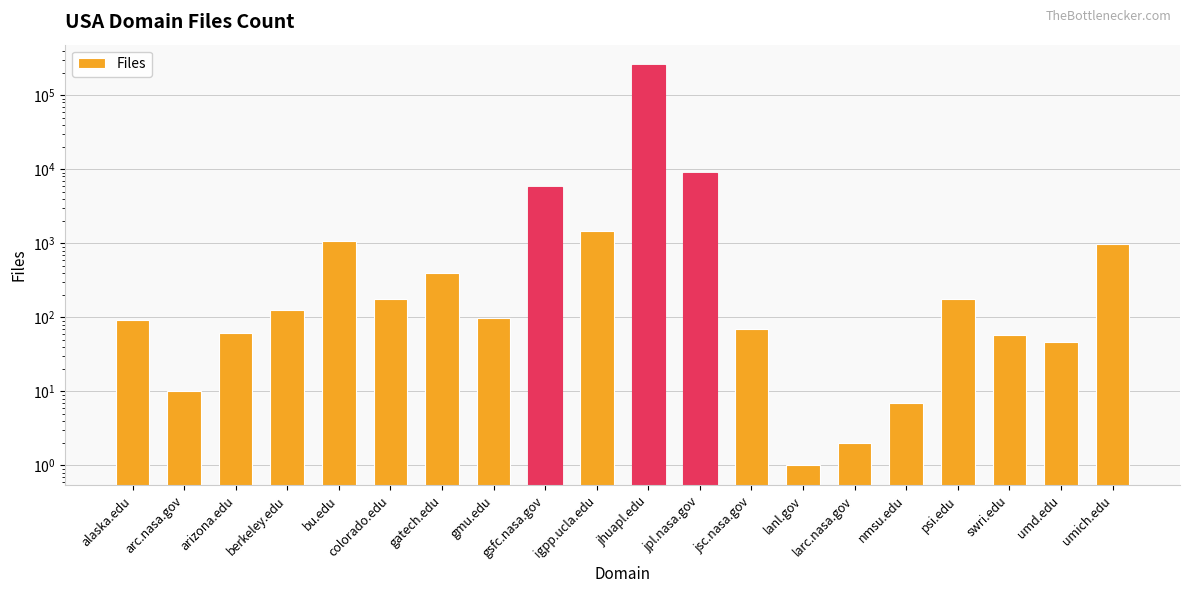

What position from the left is gatech.edu?

7